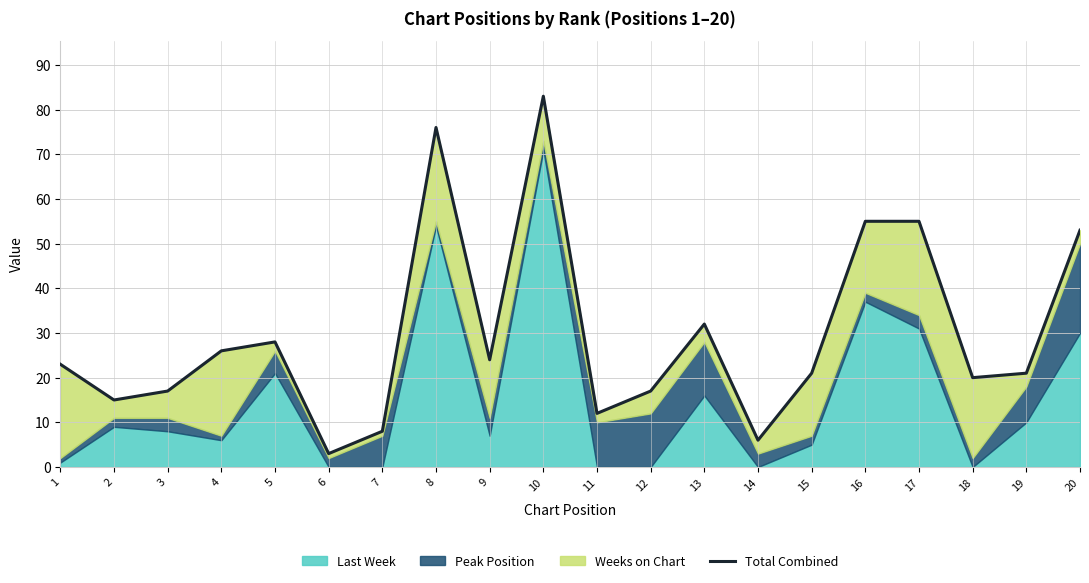

What is the greatest value displayed?

83